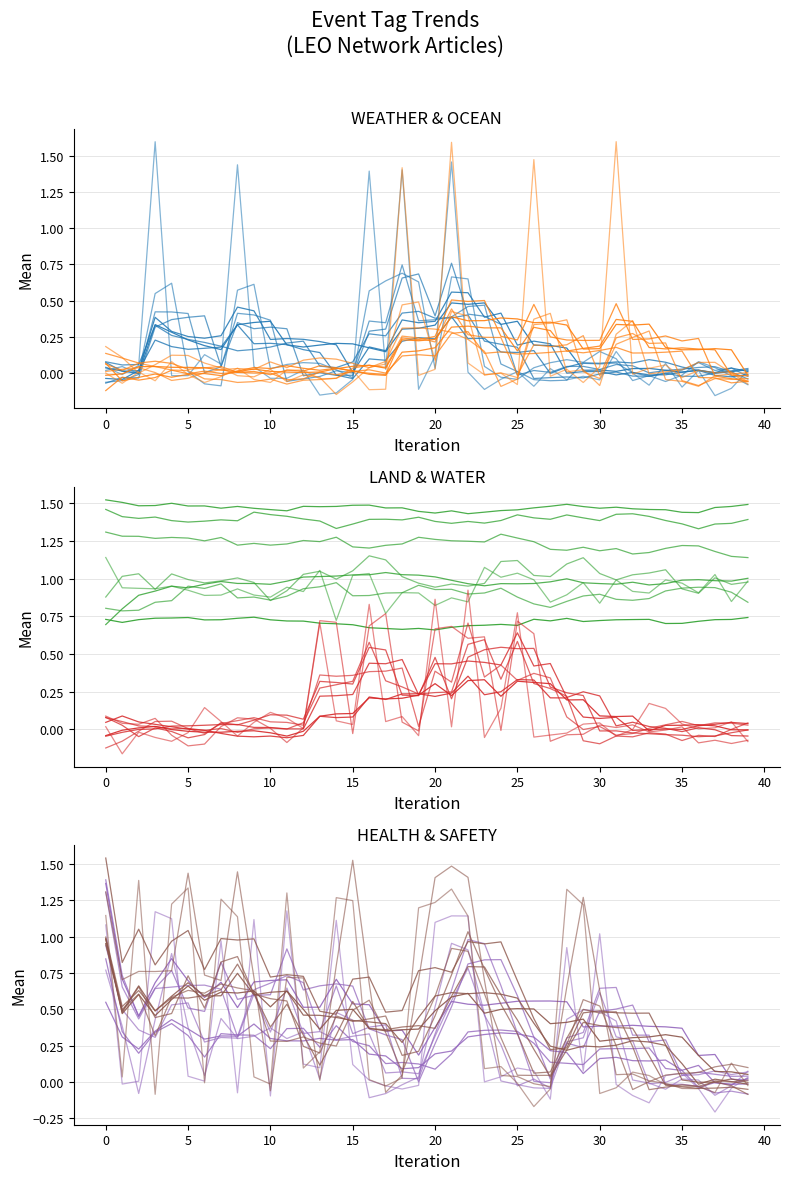

Reading right to left, what are all the values shown in this chart?

WEATHER: 0.0	-0.1	-0.2	0.0	-0.1	0.1	-0.1	-0.0	0.1	-0.0	-0.0	-0.0	0.0	-0.1	0.0	-0.0	-0.1	0.0	1.5	0.1	-0.1	1.4	0.0	1.4	-0.0	-0.1	-0.2	0.0	-0.0	-0.0	0.0	1.4	0.1	0.1	-0.0	-0.0	1.6	0.1	-0.0	0.0
OCEAN: -0.1	0.0	0.0	0.0	-0.0	0.1	0.0	-0.0	1.6	0.0	-0.1	0.0	-0.0	1.5	-0.1	-0.0	-0.0	0.1	1.6	0.0	-0.0	1.4	-0.1	-0.1	0.0	-0.0	-0.0	0.0	0.0	-0.1	-0.0	0.0	-0.0	-0.1	-0.0	0.1	-0.1	0.0	-0.1	-0.0
LAND: 1.0	0.8	1.0	0.9	1.0	1.0	0.9	0.9	1.0	0.8	1.0	0.9	0.8	1.0	1.0	1.0	1.1	0.8	0.9	0.8	0.9	0.9	0.8	1.0	1.0	0.7	1.1	0.9	0.9	0.9	0.9	0.9	0.9	0.9	0.9	1.0	0.9	0.9	0.9	1.1
WATER: -0.1	0.0	0.0	0.0	0.0	0.1	0.2	-0.0	-0.0	0.0	0.0	-0.0	-0.0	-0.1	0.8	0.1	-0.1	0.9	0.0	0.9	-0.0	0.1	0.1	0.8	0.0	0.1	0.7	0.0	0.1	0.1	0.0	-0.0	0.1	0.1	-0.0	-0.1	-0.1	-0.0	-0.2	0.0
HEALTH: 0.0	-0.0	-0.2	-0.0	0.1	0.0	-0.1	-0.1	-0.0	1.0	0.1	0.9	-0.1	0.1	0.1	0.0	0.0	1.1	1.1	1.1	-0.0	-0.0	-0.0	0.0	0.1	1.1	0.1	0.1	1.2	-0.1	1.1	-0.1	1.0	0.0	0.0	1.1	1.2	0.0	-0.0	1.1
SAFETY: -0.0	0.1	-0.1	-0.0	-0.0	-0.0	0.0	0.1	-0.0	-0.1	1.2	1.3	-0.0	-0.2	-0.0	0.1	0.1	1.1	1.3	1.2	1.2	0.0	-0.0	0.0	1.2	1.3	0.2	0.1	1.3	-0.0	0.0	1.1	1.3	-0.0	1.3	1.2	-0.1	1.4	0.0	1.1